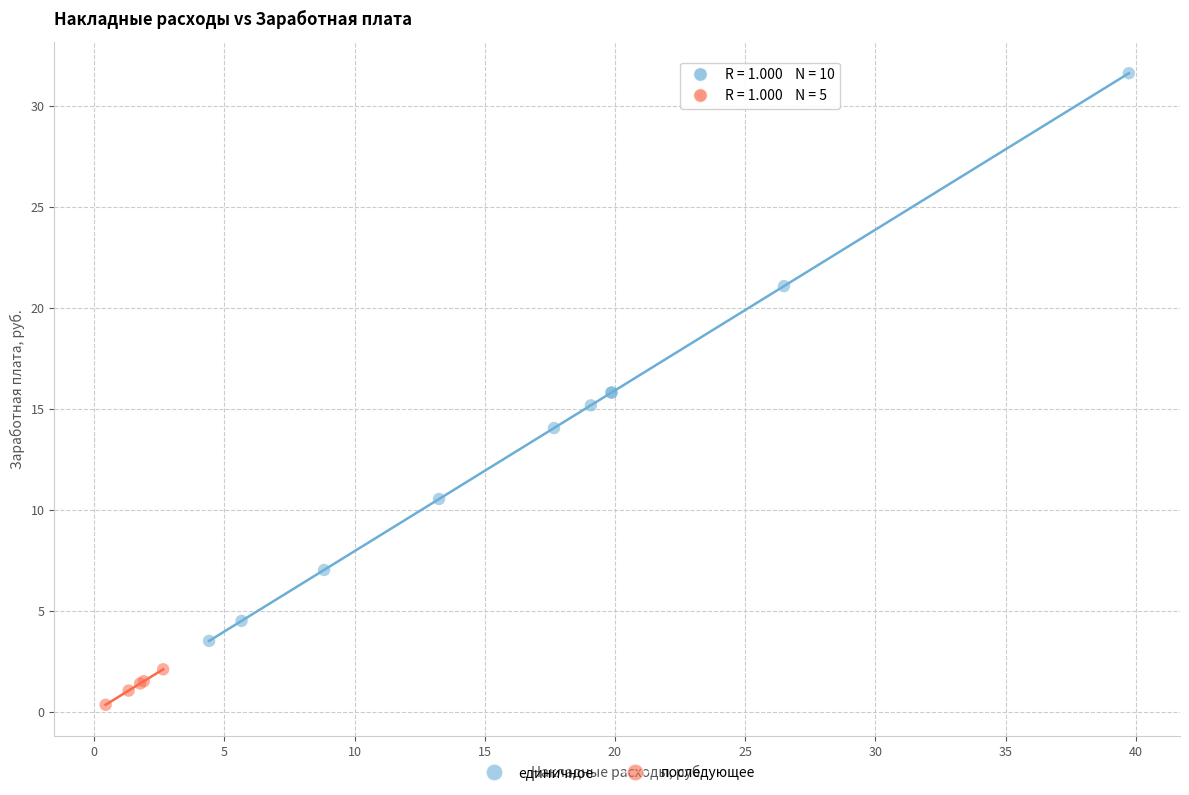

Which series has the largest Y range (max minus min)?

единичное